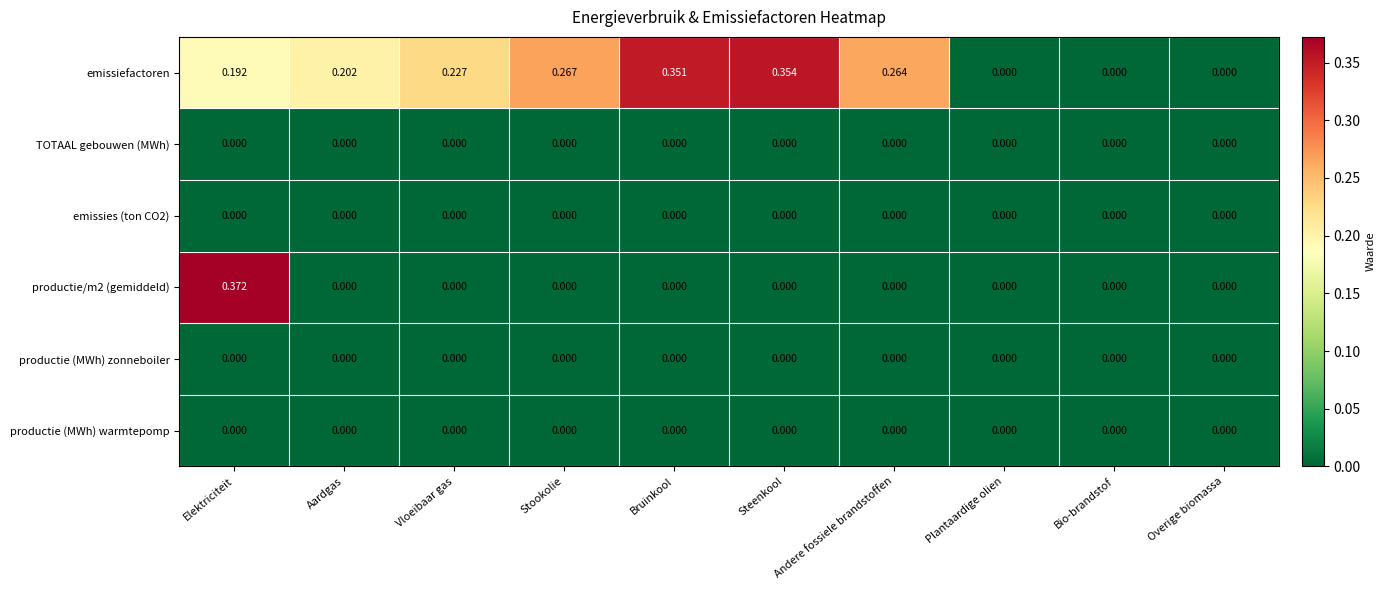

Between Steenkool and Overige biomassa, which series saw the biggest shift?

emissiefactoren